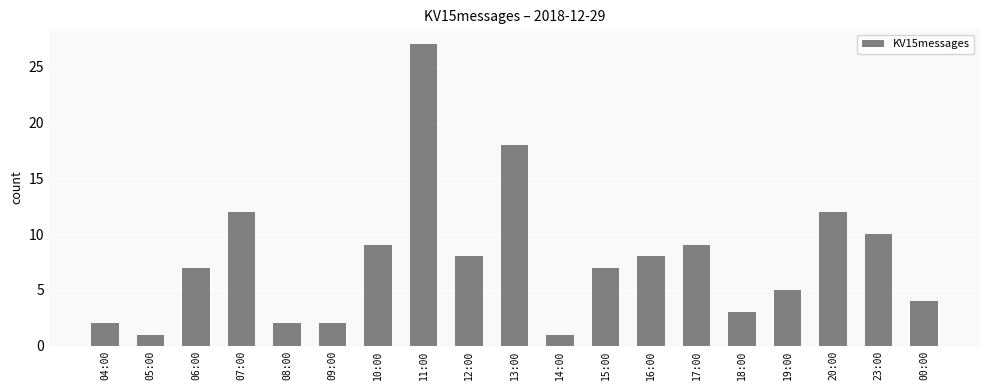

The chart shows a value of 7 at 15:00. True or false?

True